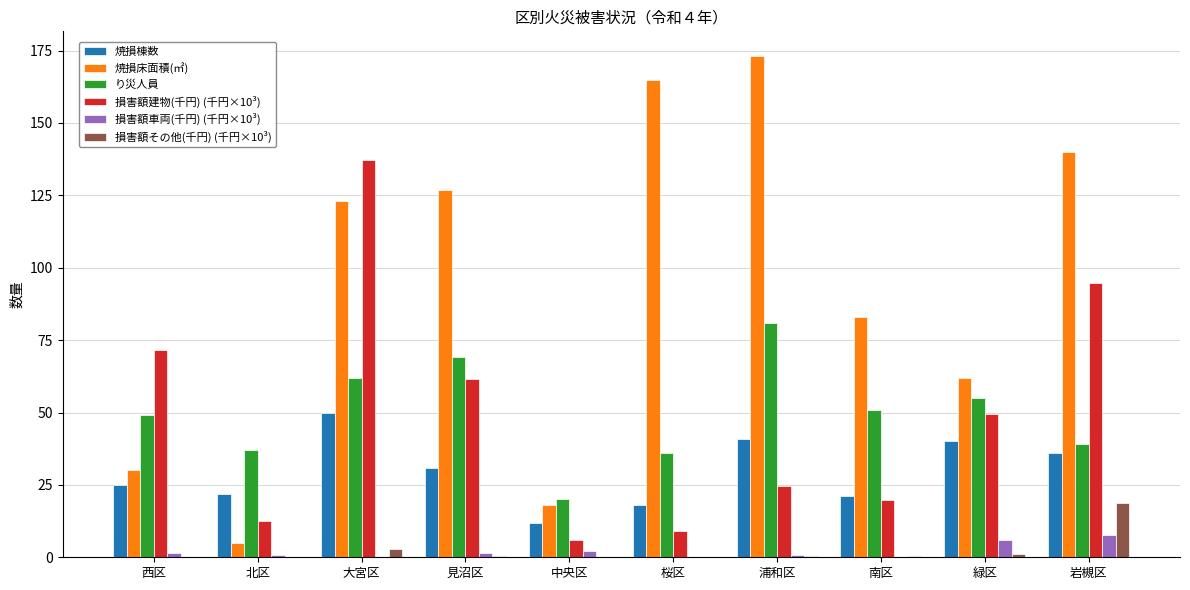

Where is 焼損床面積(㎡) nearest to the value 89?

南区